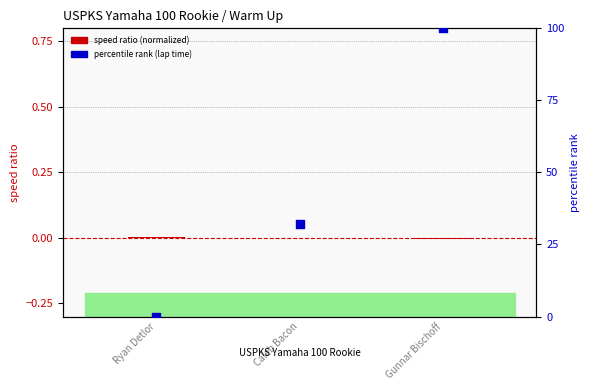

Which series contains the lowest Y value?

speed ratio (normalized)